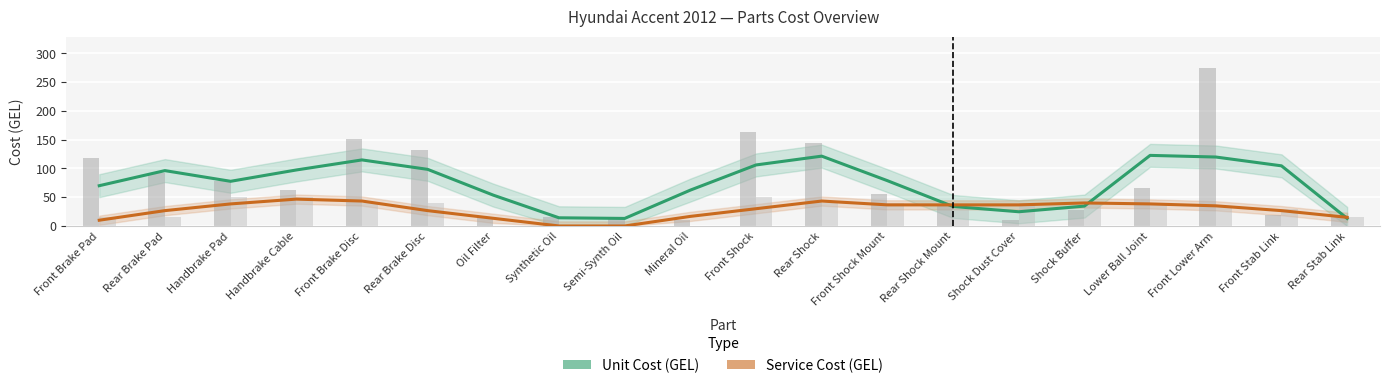

What is the average value of the Unit Cost (GEL) series?

72.8